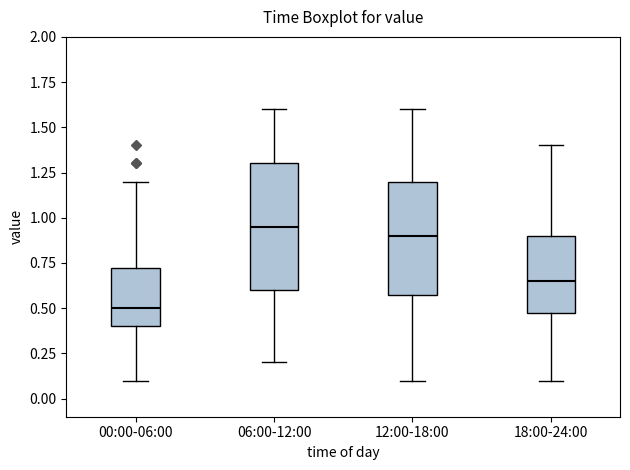

Reading left to right, transcribe this box plot: for each box, give where its median line is, the range the box spans, and where its two whiskers end, as read against the y-axis. The values are not printed on the chart, so give them approximately, as read against the axis.

00:00-06:00: median 0.50, box 0.40 to 0.75, whiskers 0.10 to 1.20
06:00-12:00: median 0.95, box 0.60 to 1.30, whiskers 0.20 to 1.60
12:00-18:00: median 0.90, box 0.60 to 1.20, whiskers 0.10 to 1.60
18:00-24:00: median 0.65, box 0.50 to 0.90, whiskers 0.10 to 1.40